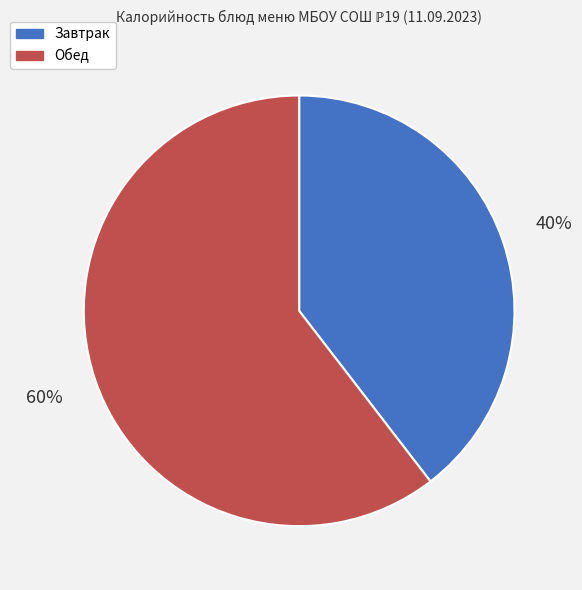

Is there a majority slice in this chart?

Yes